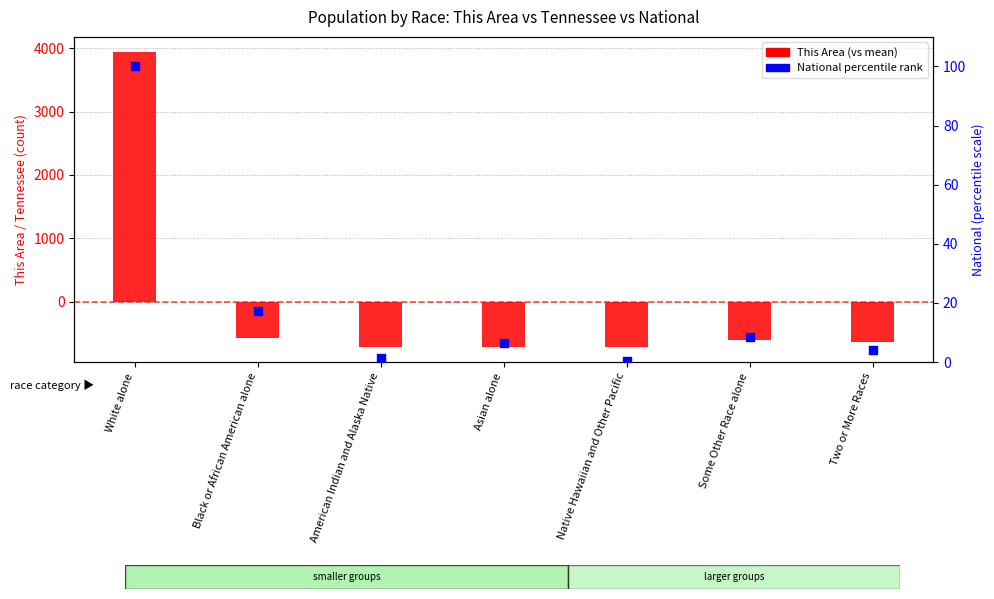

At how many categories does at least one series exceed 3780?

1